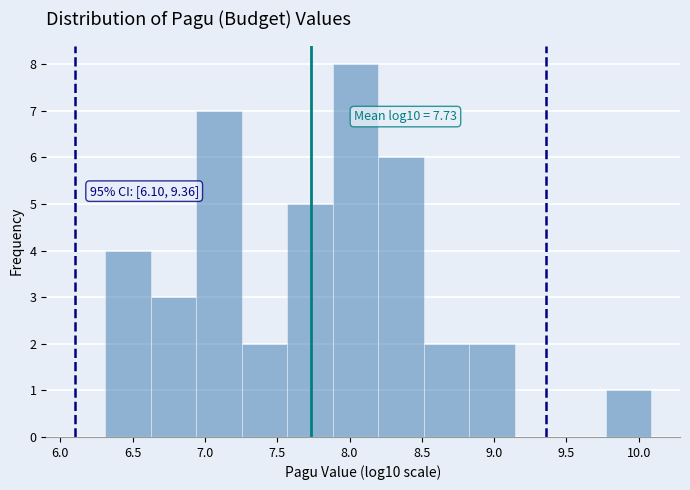

Over which range of the x-axis is the bar tallest?

7.90 to 8.20